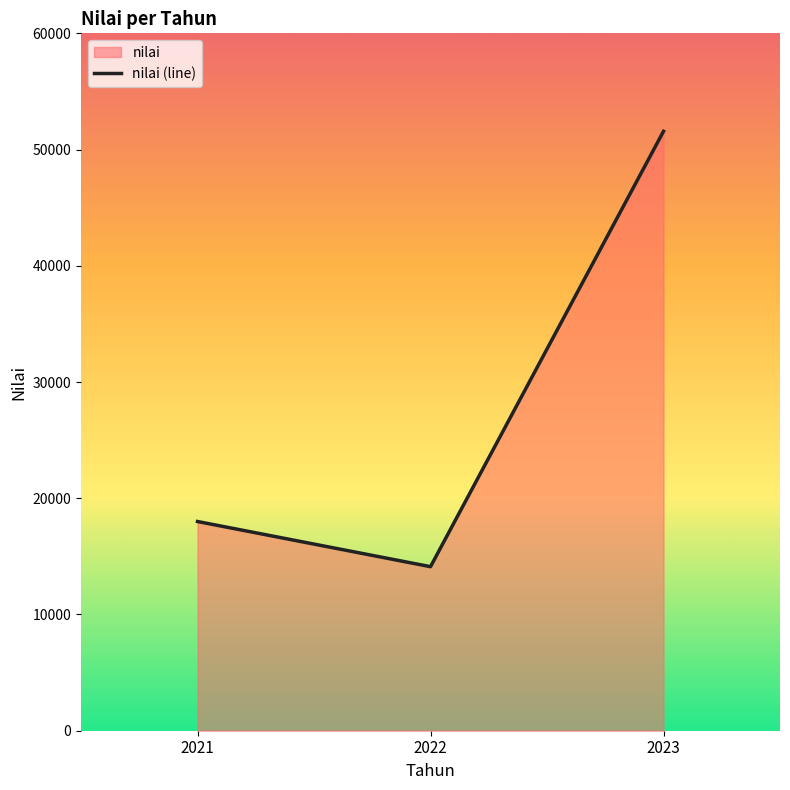

Reading right to left, what are all the values shown in this chart?

51571.4	14114.3	18000.0